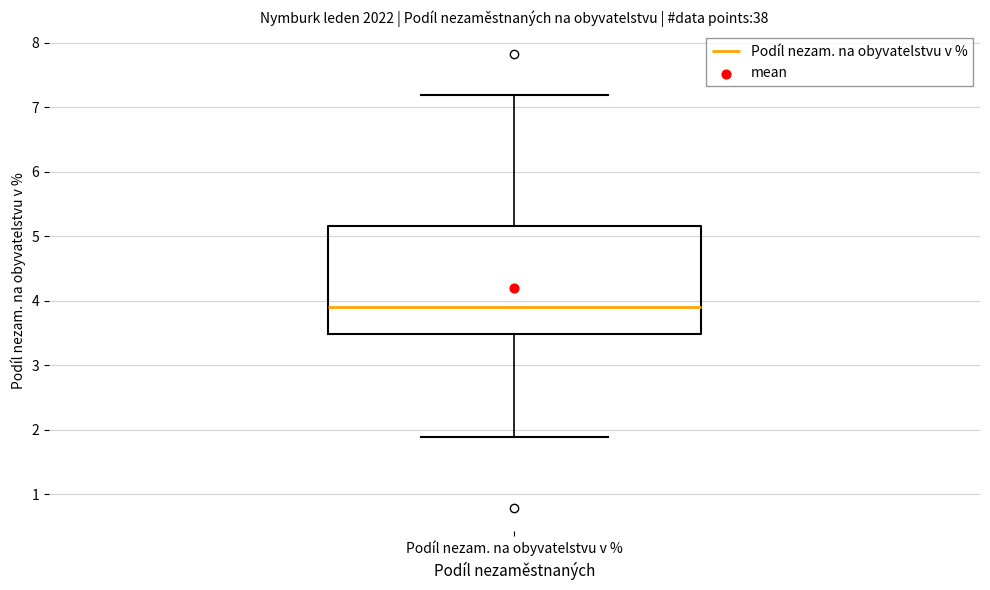

Where does the lower whisker of the box for Podíl nezam. na obyvatelstvu v % end on the y-axis? The values are not printed on the chart, so give them approximately, as read against the axis.

1.9